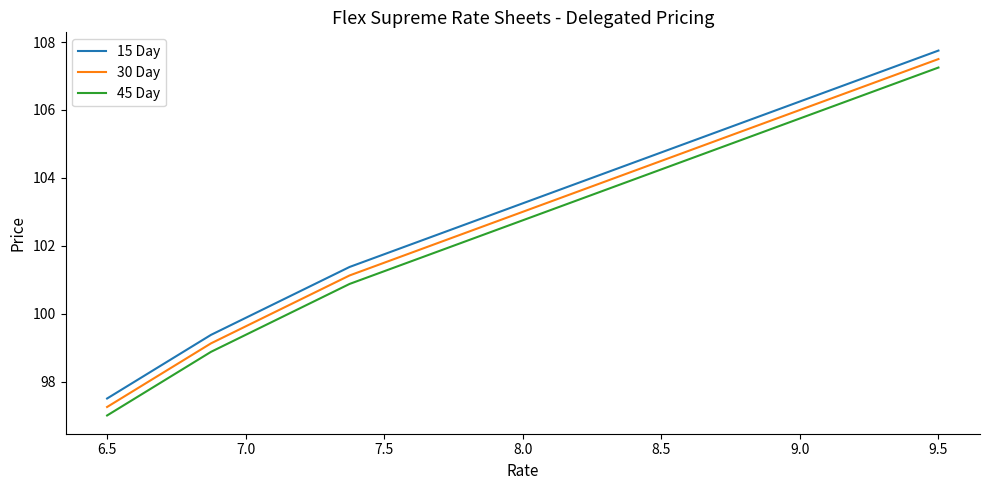

What is the minimum value shown in the chart?

97.0